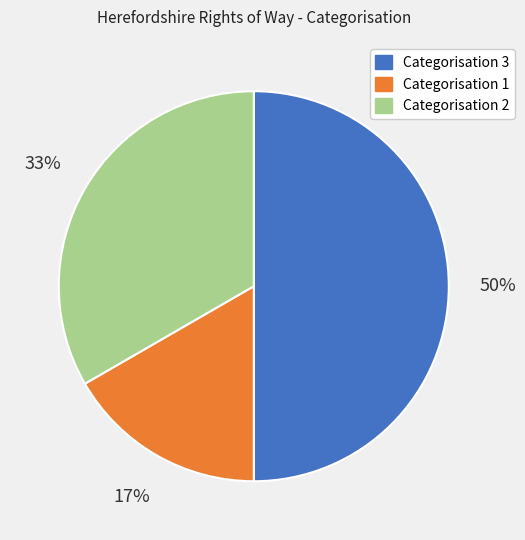

What is the smallest slice in the pie chart?

Categorisation 1